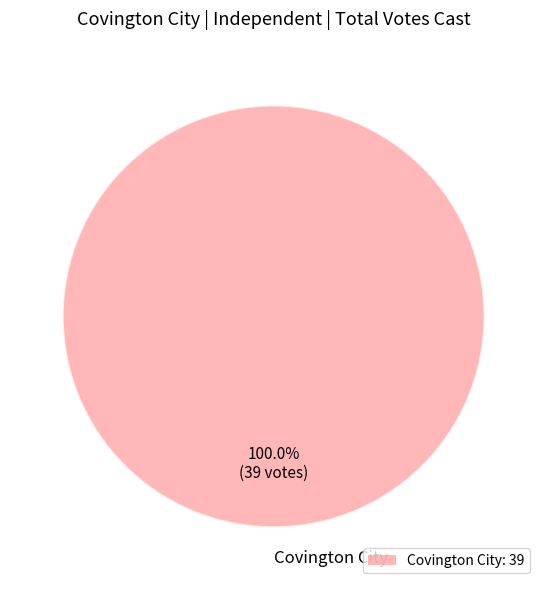

Rank the categories by value from highest to lowest.

Covington City